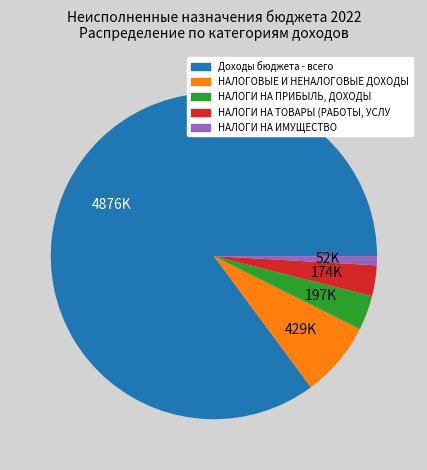

Is there any slice that represents more than half of the pie?

Yes